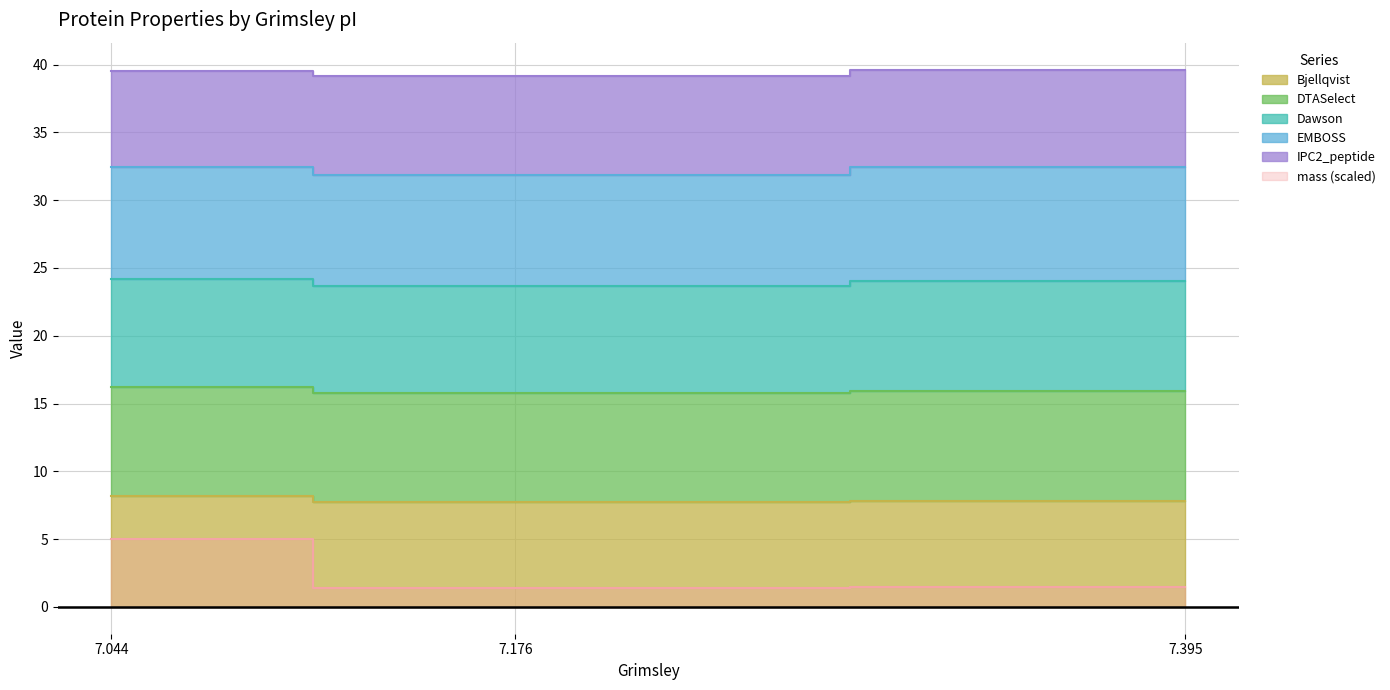

What is the average value of the Bjellqvist series?

7.9